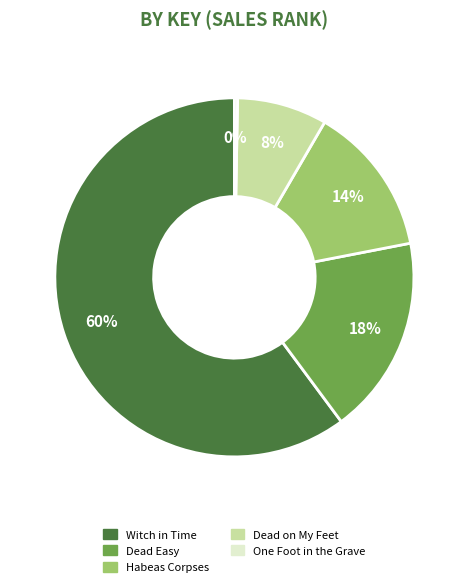

How many segments does this pie chart have?

5